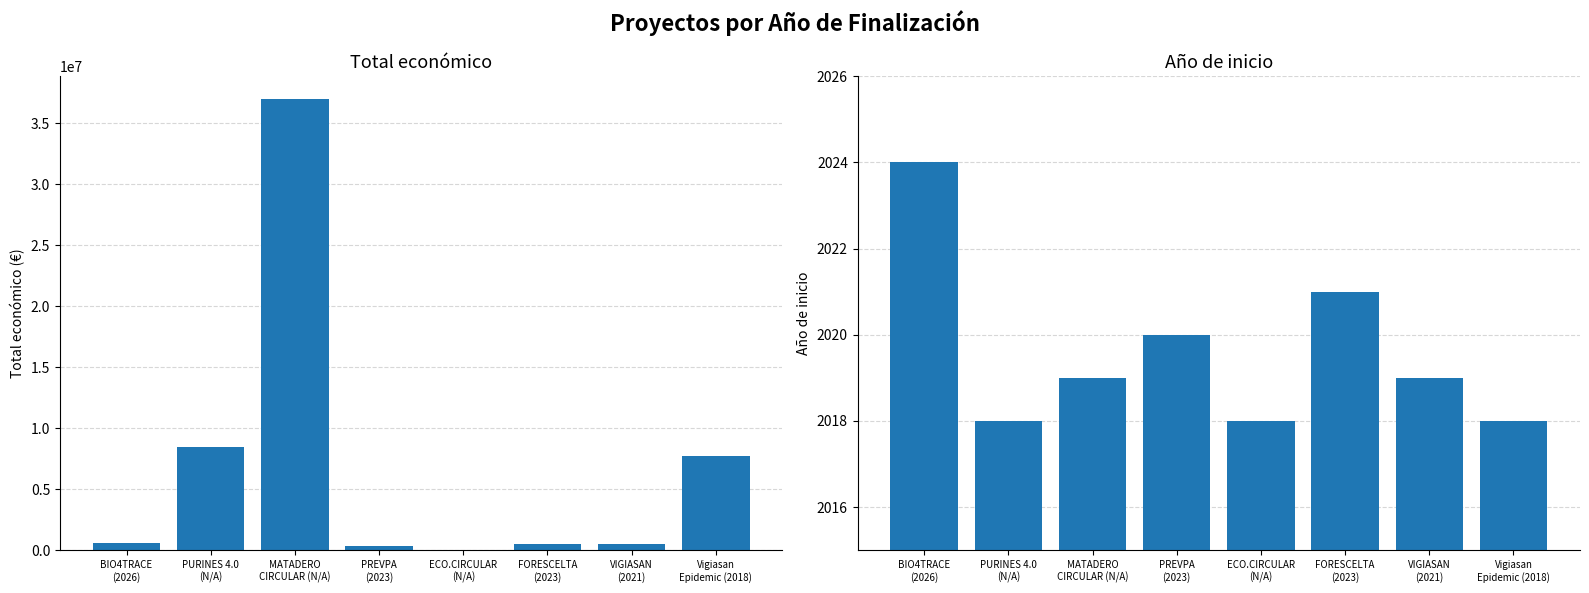

What are all the series names shown in the legend?

Total económico, Año de inicio